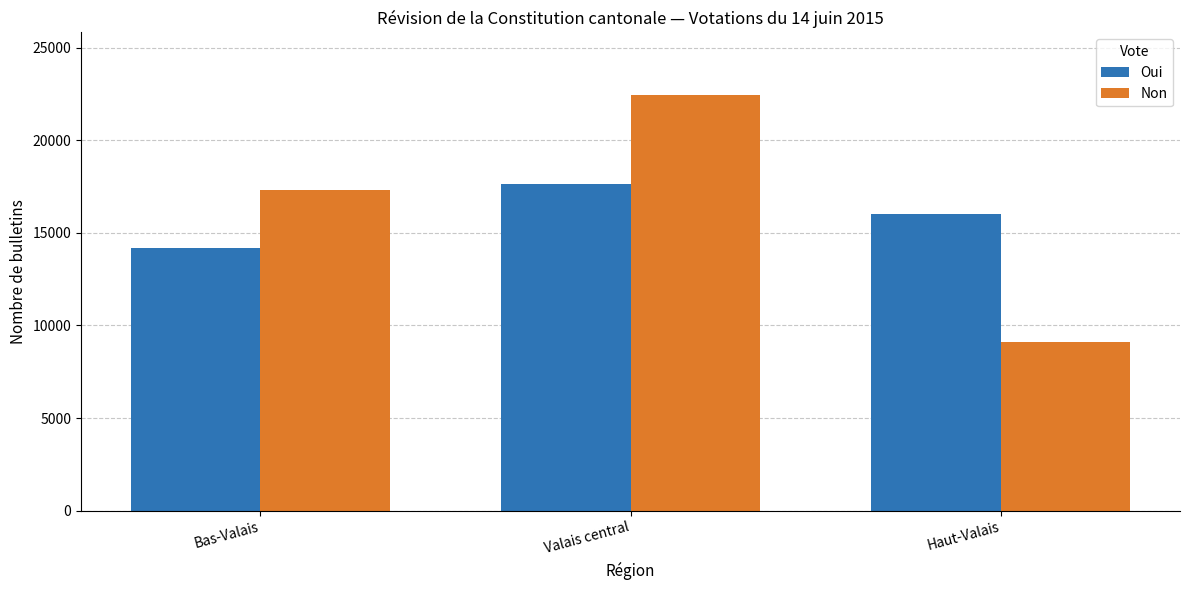

What is the difference between the highest and lowest values at Bas-Valais?

3127